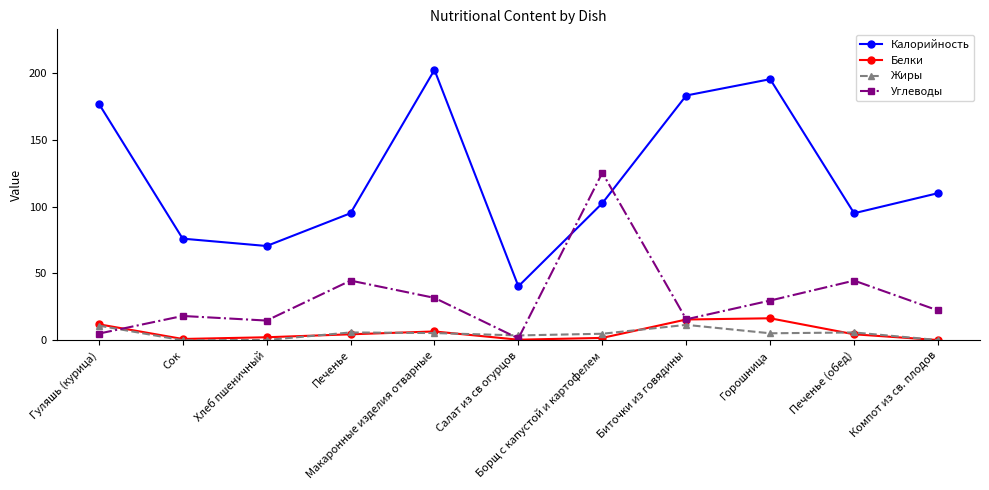

What is the average value of the Жиры series?

4.9